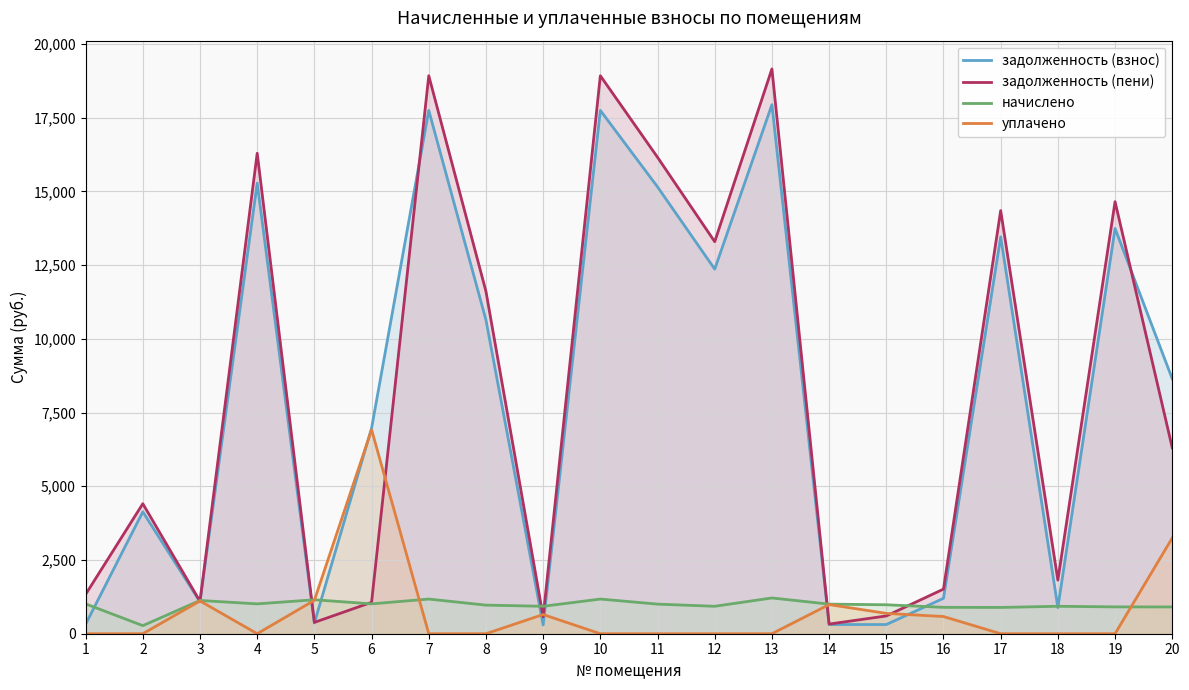

What is the sum of the задолженность (пени) values at 20 and 9?

6878.8